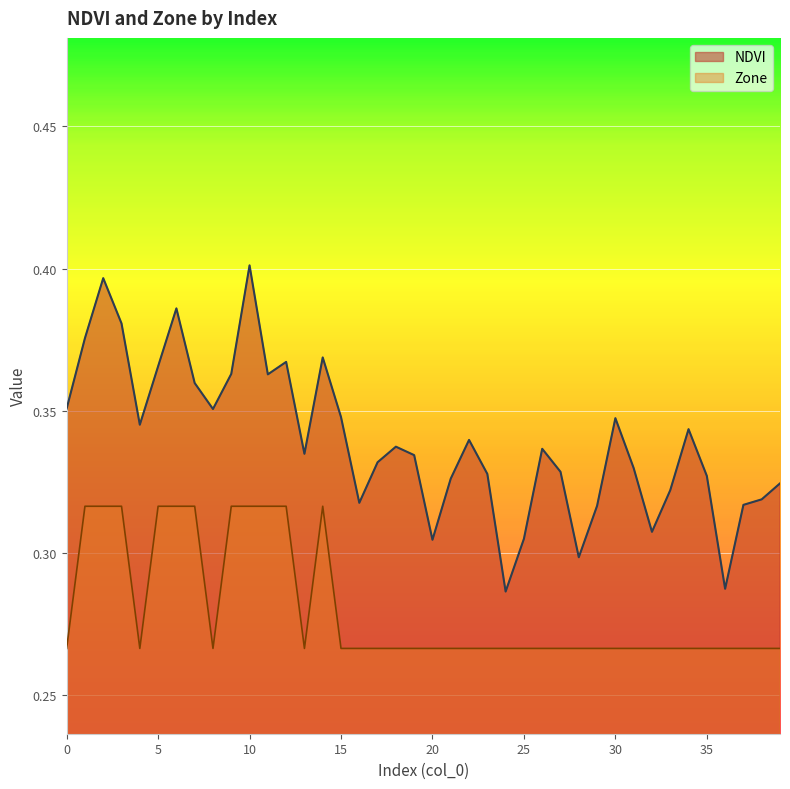

Is the value of NDVI at 19 greater than the value of Zone at 21?

Yes